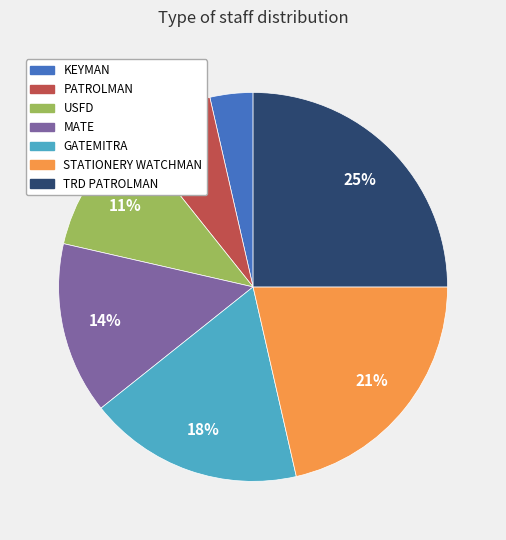

Is there a majority slice in this chart?

No